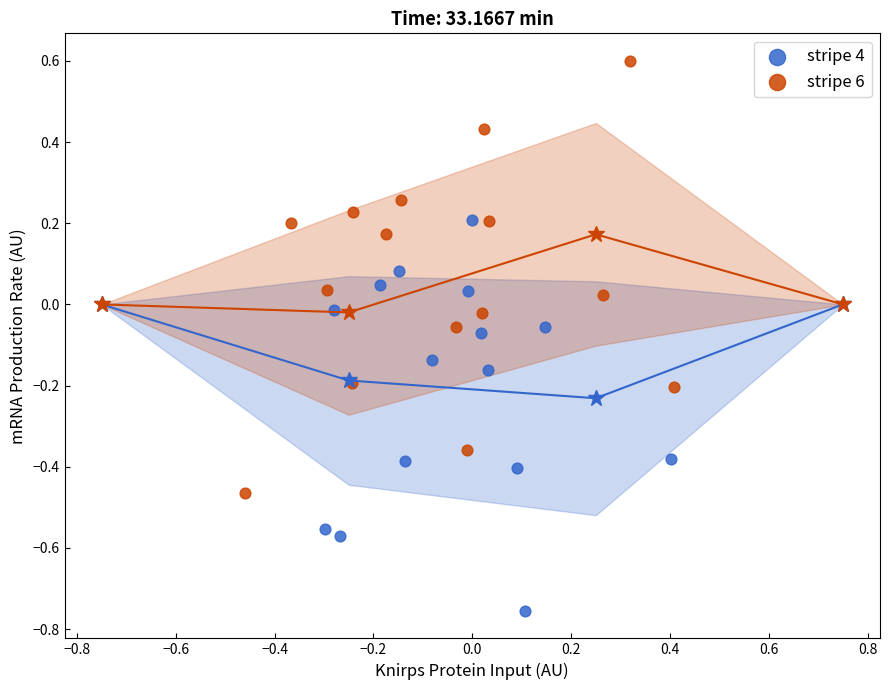

Which series reaches the minimum Y coordinate?

stripe 4